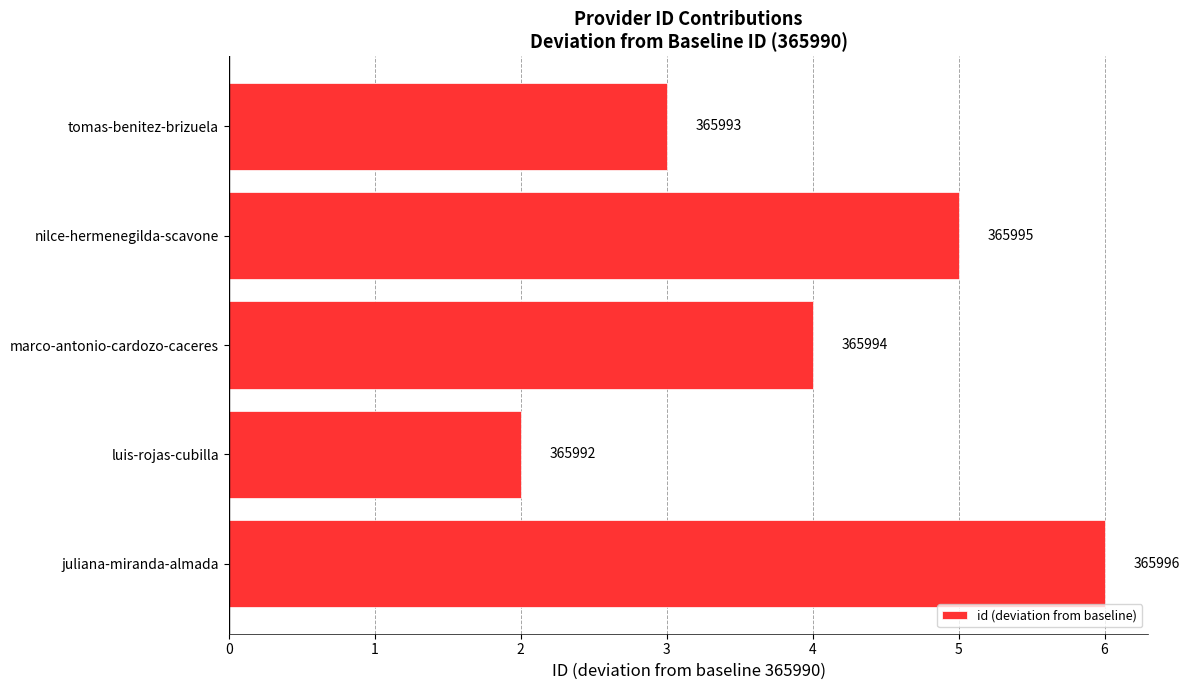

Does the chart contain any negative values?

No